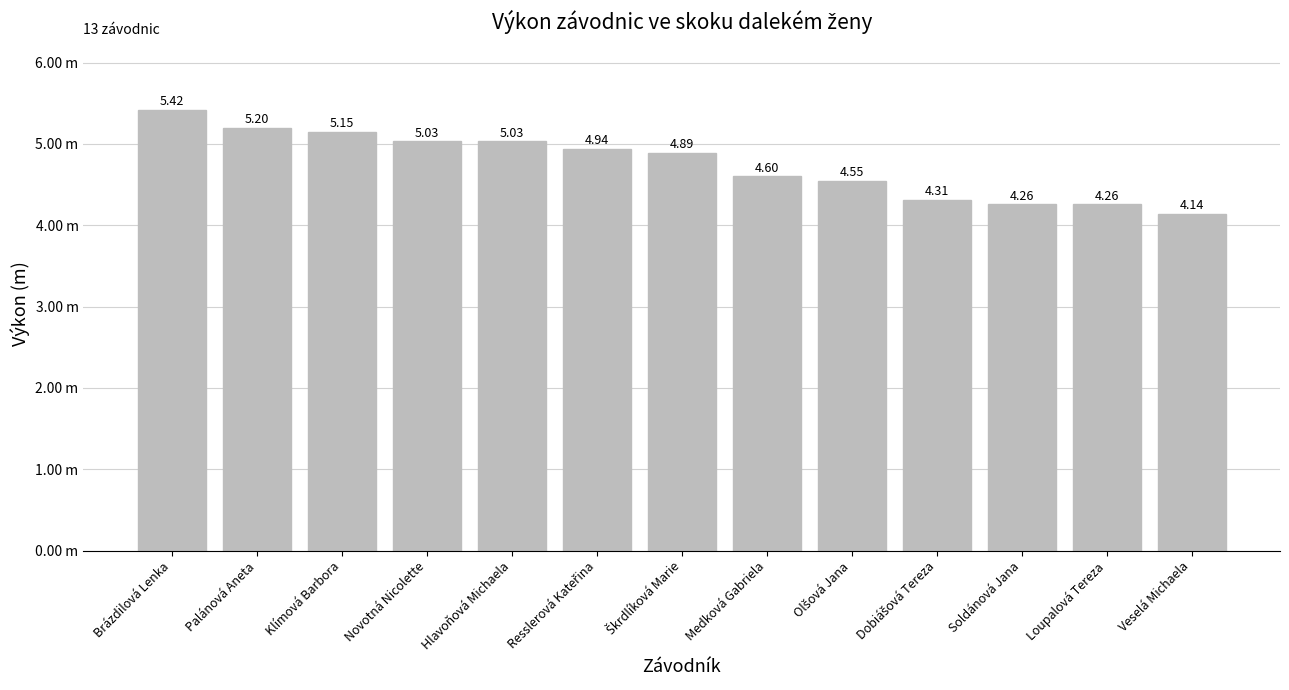

What is the difference between the values at Medková Gabriela and Brázdilová Lenka?

0.8